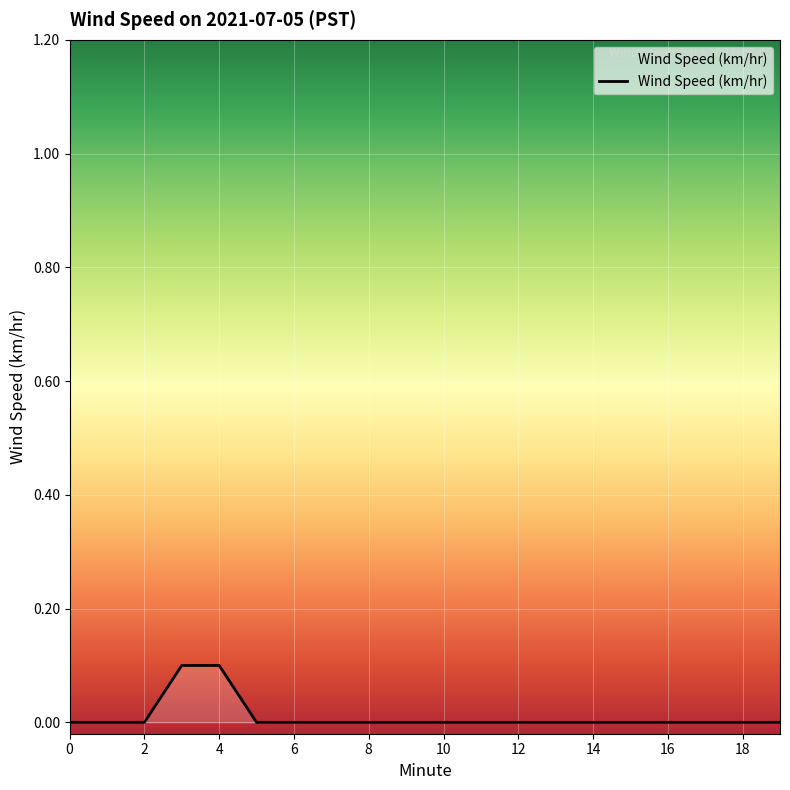

Reading left to right, list all the values displayed in this chart.

0.0	0.0	0.0	0.1	0.1	0.0	0.0	0.0	0.0	0.0	0.0	0.0	0.0	0.0	0.0	0.0	0.0	0.0	0.0	0.0